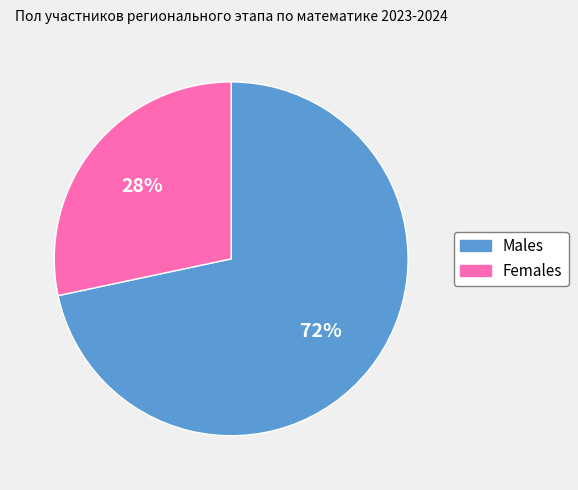

To the nearest percent, what is the average slice percentage?

50%